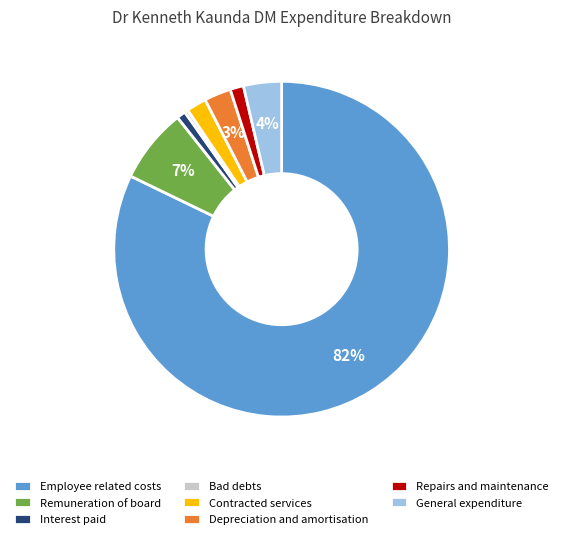

To the nearest percent, what is the difference between the largest and smallest slice percentages?

82%